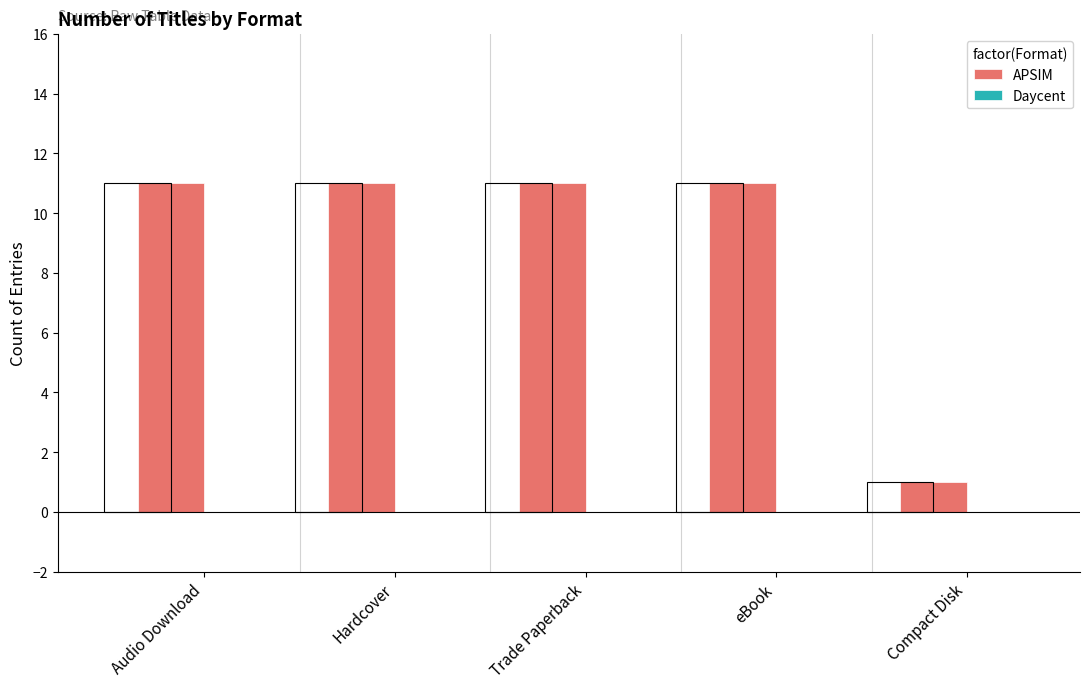

What position from the right is Trade Paperback?

3